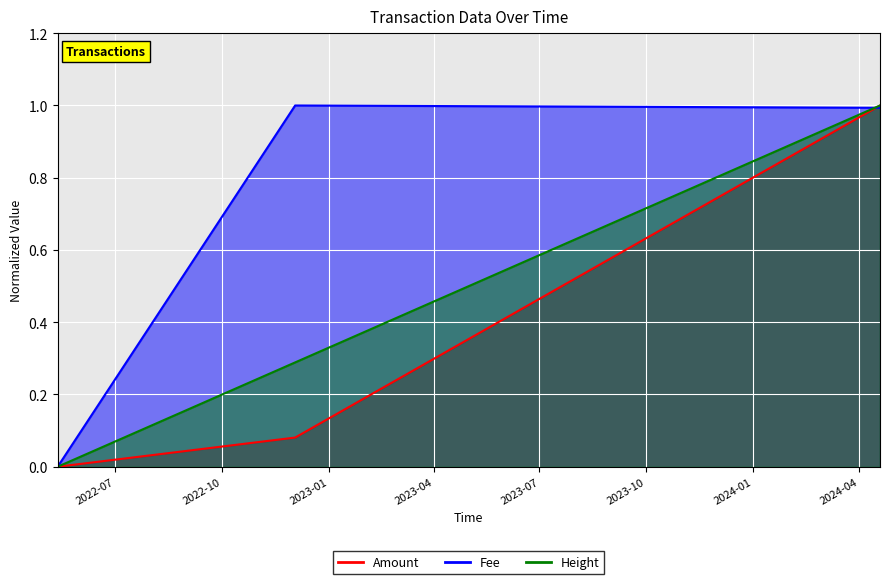

Does the chart display data point markers on the line(s)?

No